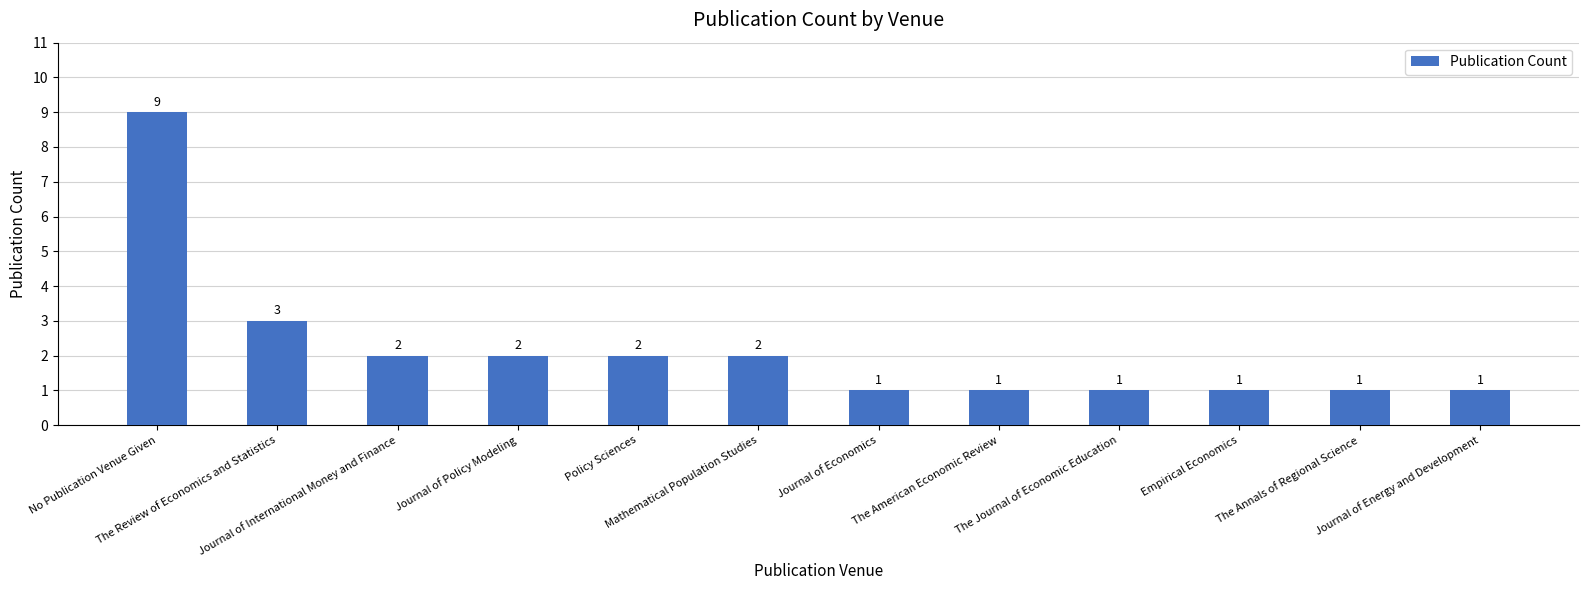

What is the change in value from Mathematical Population Studies to Journal of Economics?

-1